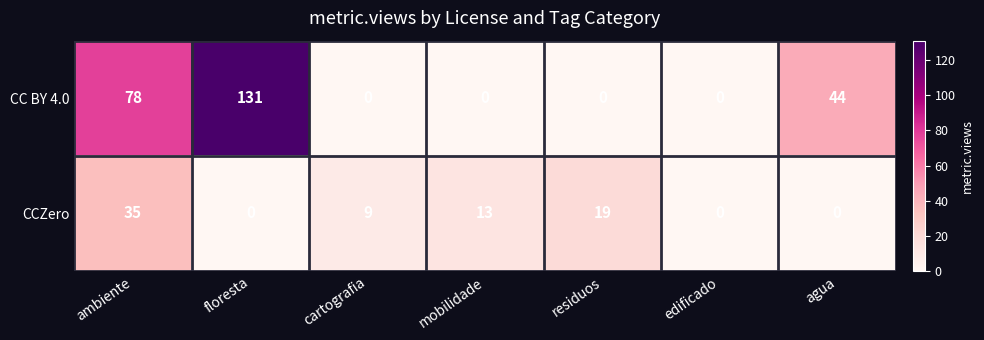

Where is CCZero nearest to the value 17?

residuos